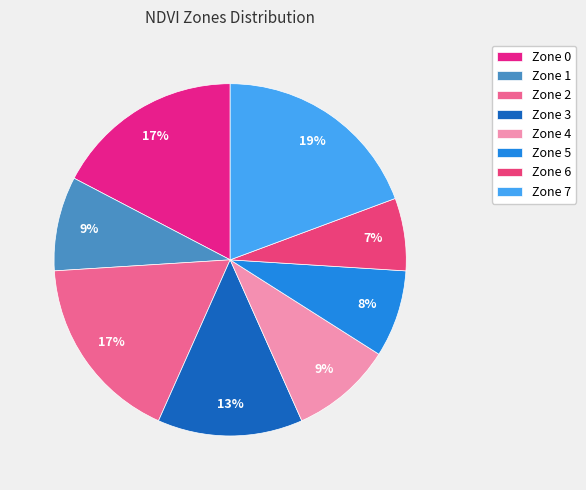

How many slices are in this pie chart?

8